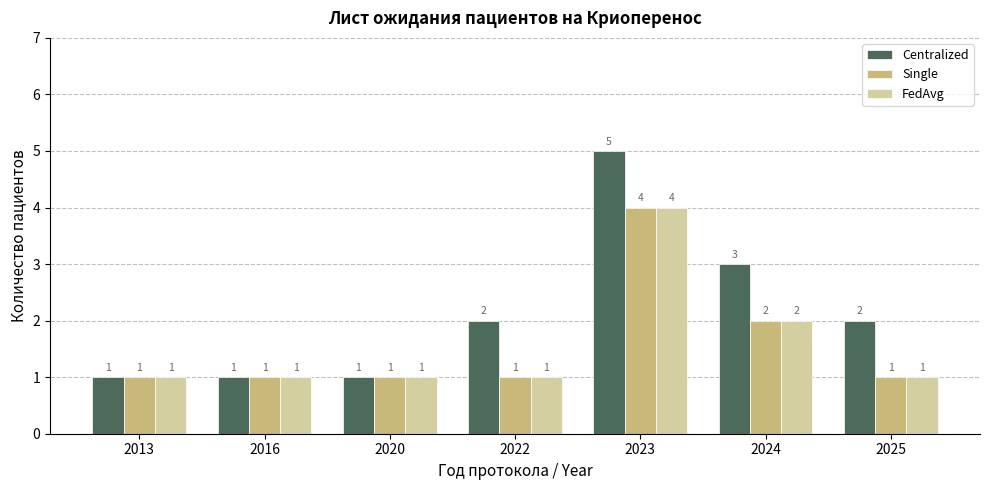

Which series has the widest spread of values?

Centralized